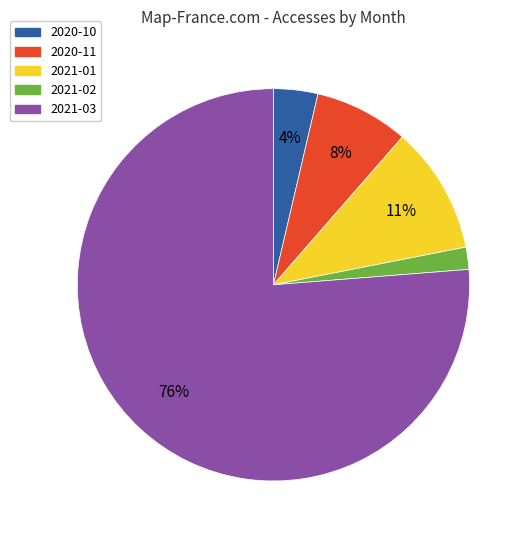

To the nearest percent, what is the average slice percentage?

20%